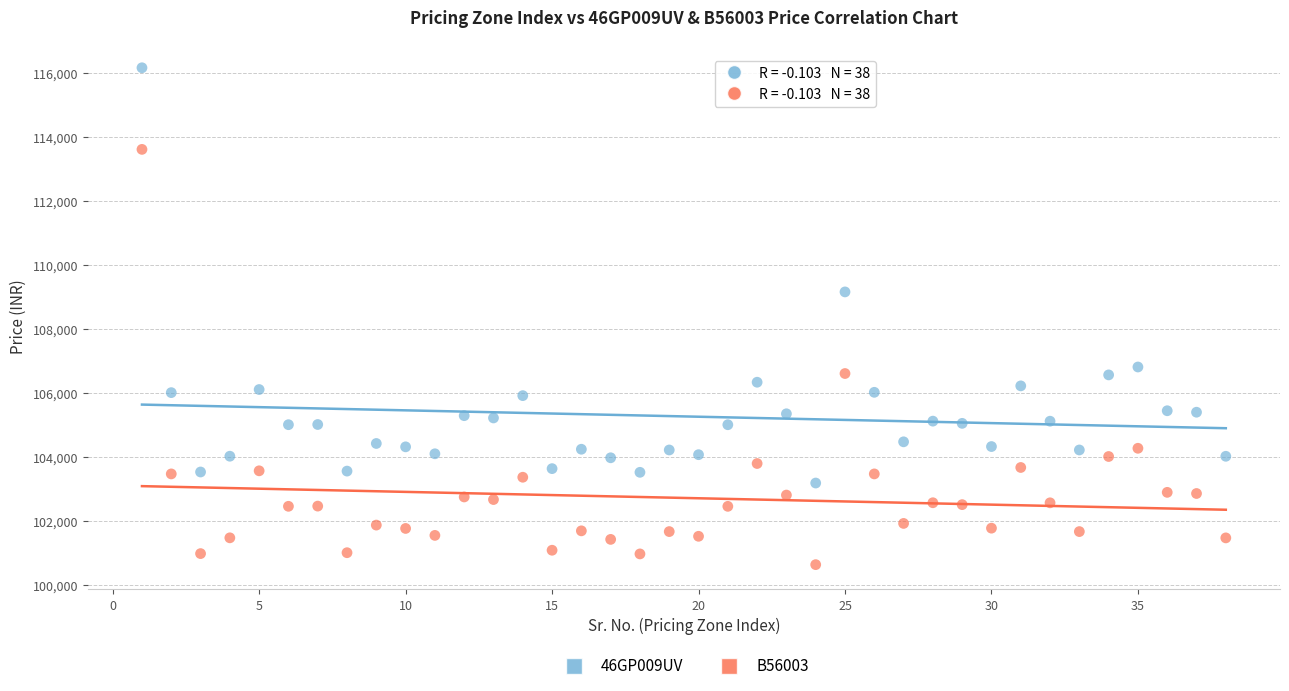

Across all series, what Y value is closest to 108397?

109156